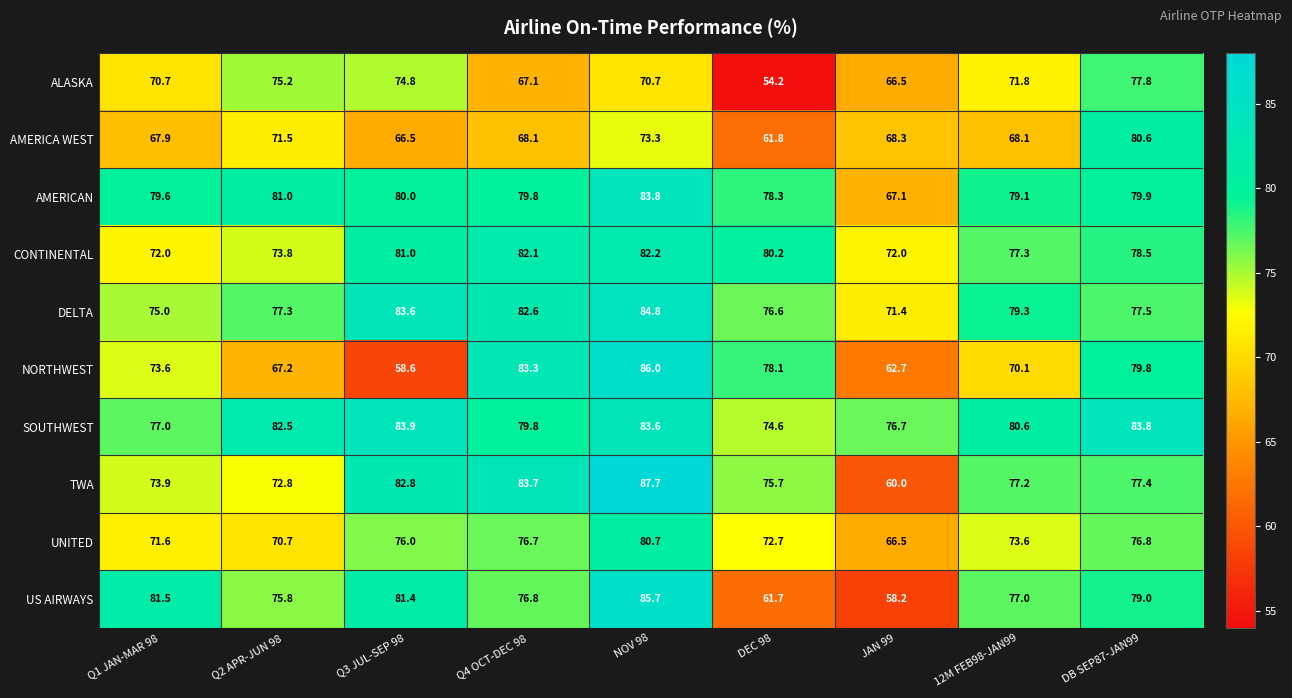

Rank the series by their maximum value, from lowest to highest.

ALASKA, AMERICA WEST, UNITED, CONTINENTAL, AMERICAN, SOUTHWEST, DELTA, US AIRWAYS, NORTHWEST, TWA